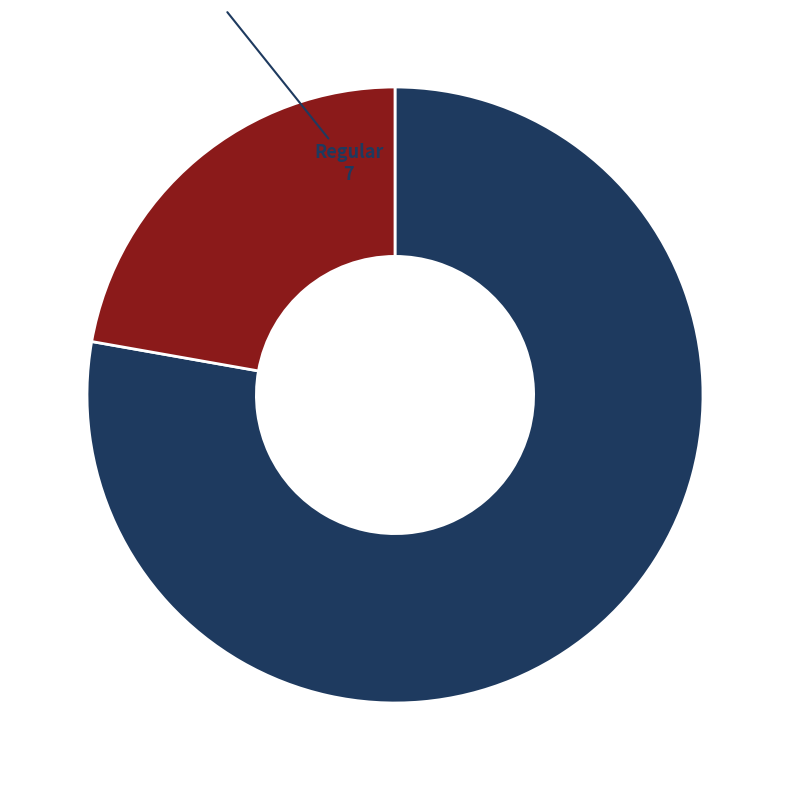

Is there any slice that represents more than half of the pie?

Yes